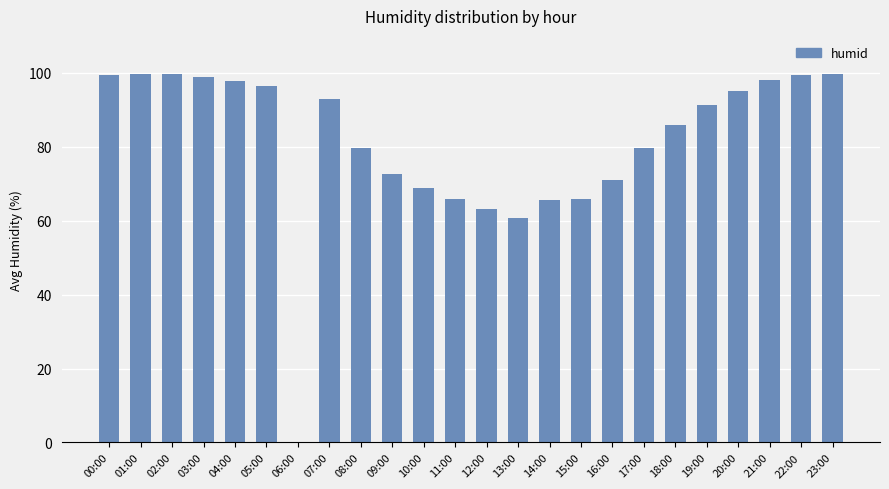

What is the sum of the values at 22:00 and 16:00?

170.4